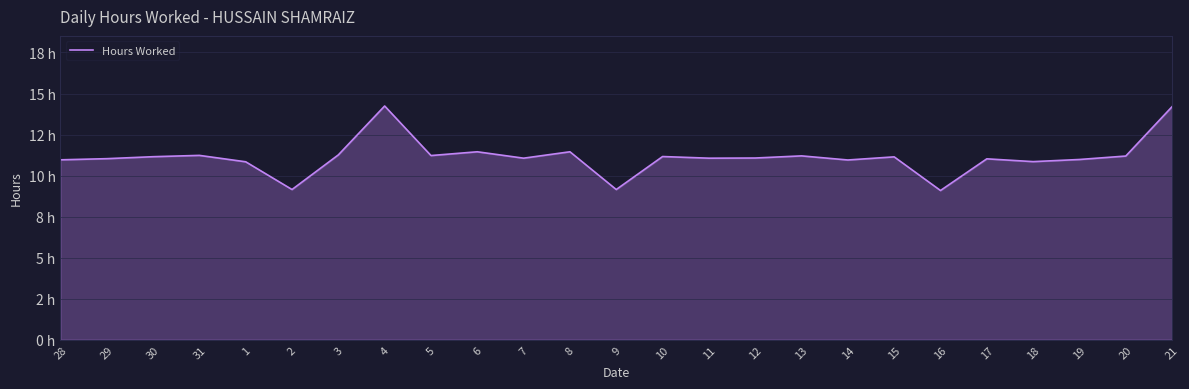

Does the chart display data point markers on the line(s)?

No